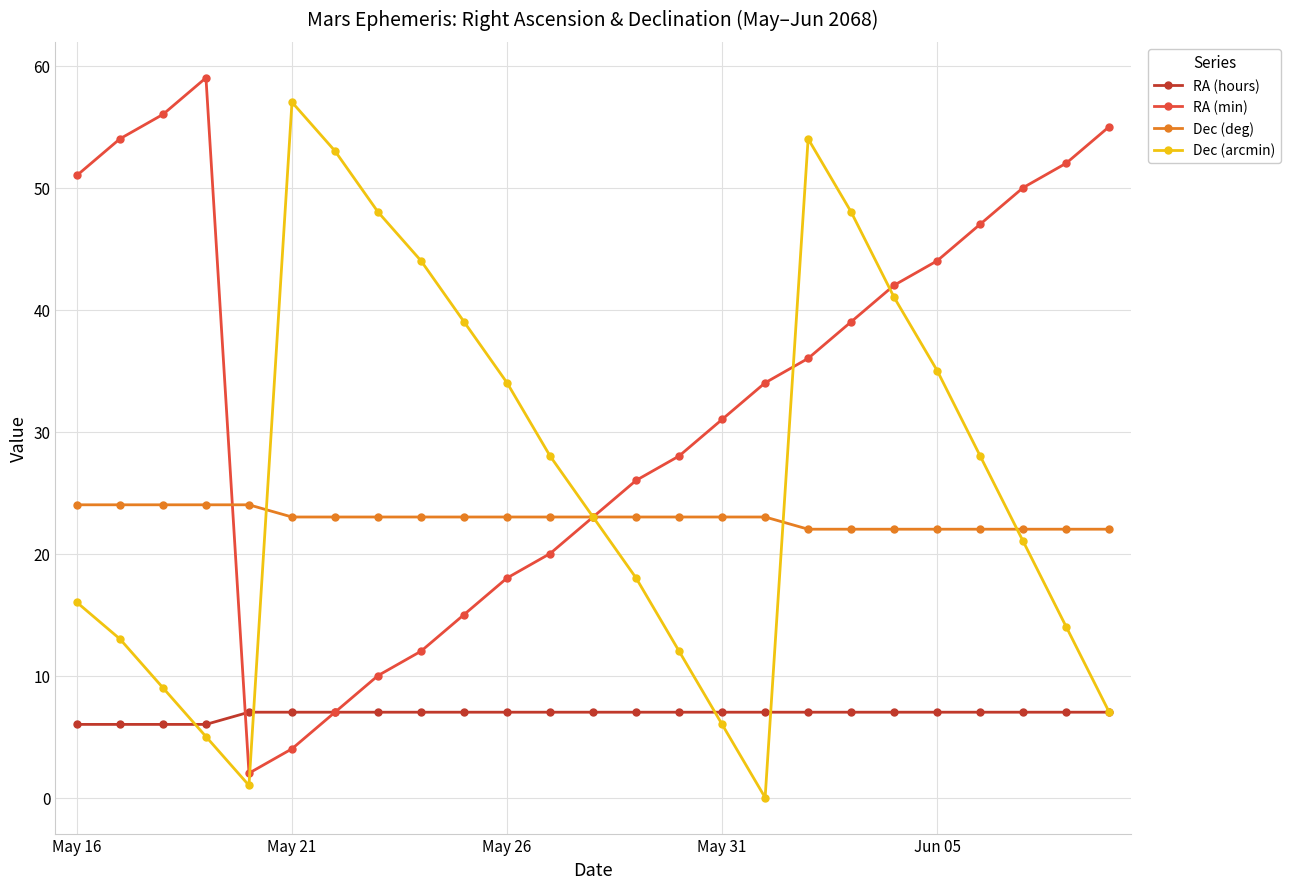

What is the highest value of the RA (min) series?

59